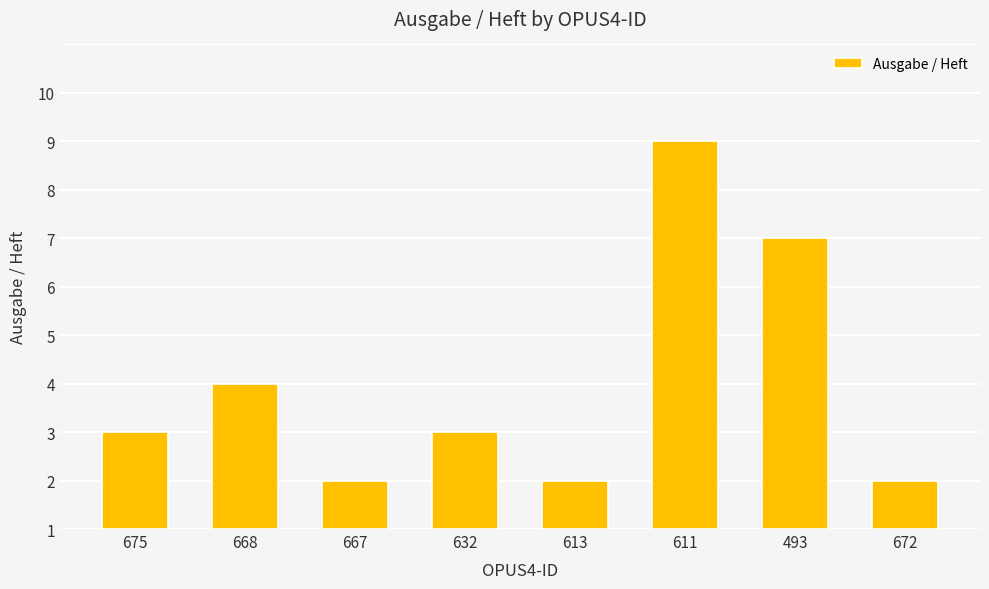

Are the bars horizontal?

No